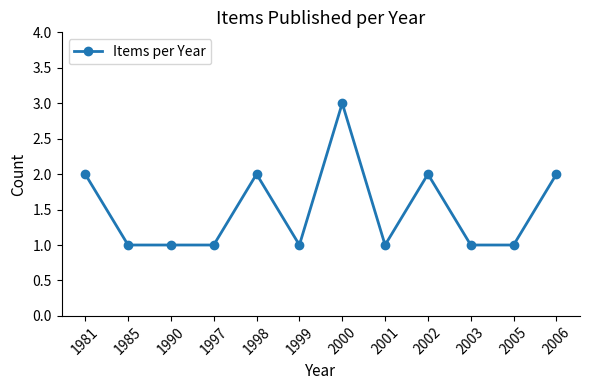

The value at 1985 is 1. True or false?

True